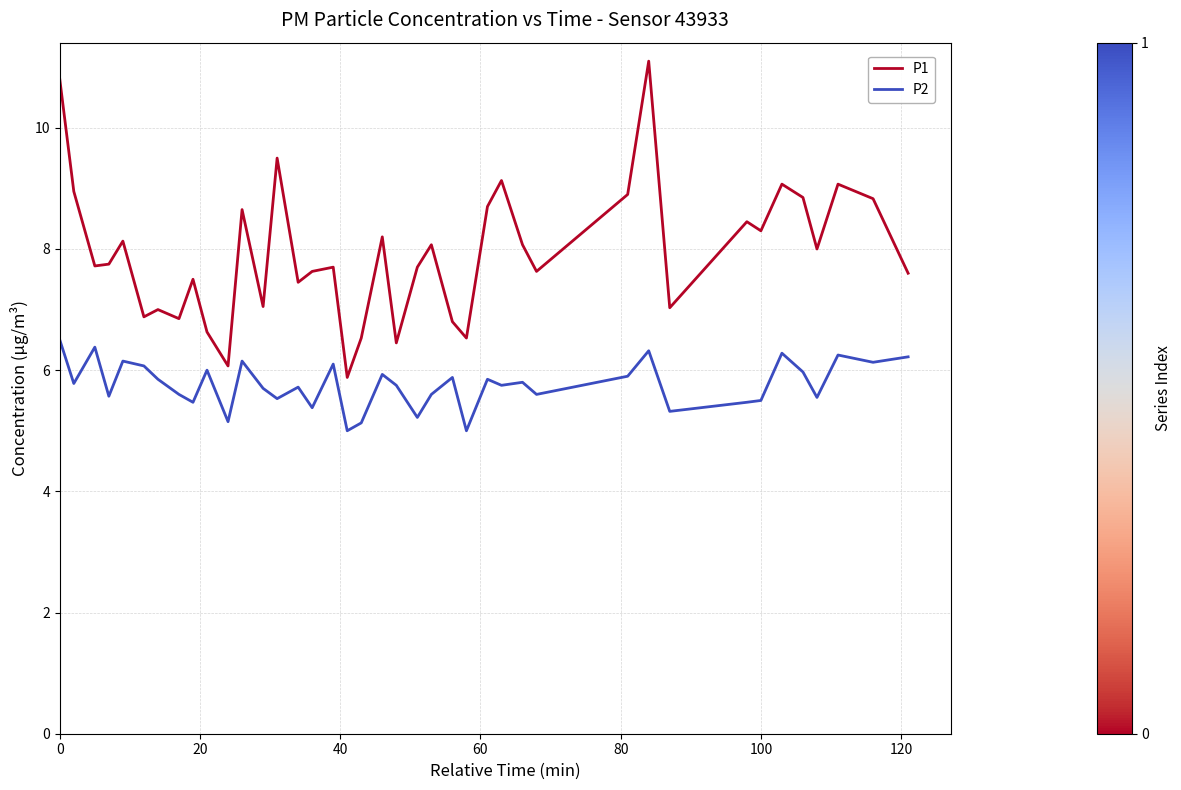

What is the difference between the maximum and minimum values in the P1 series?

5.2